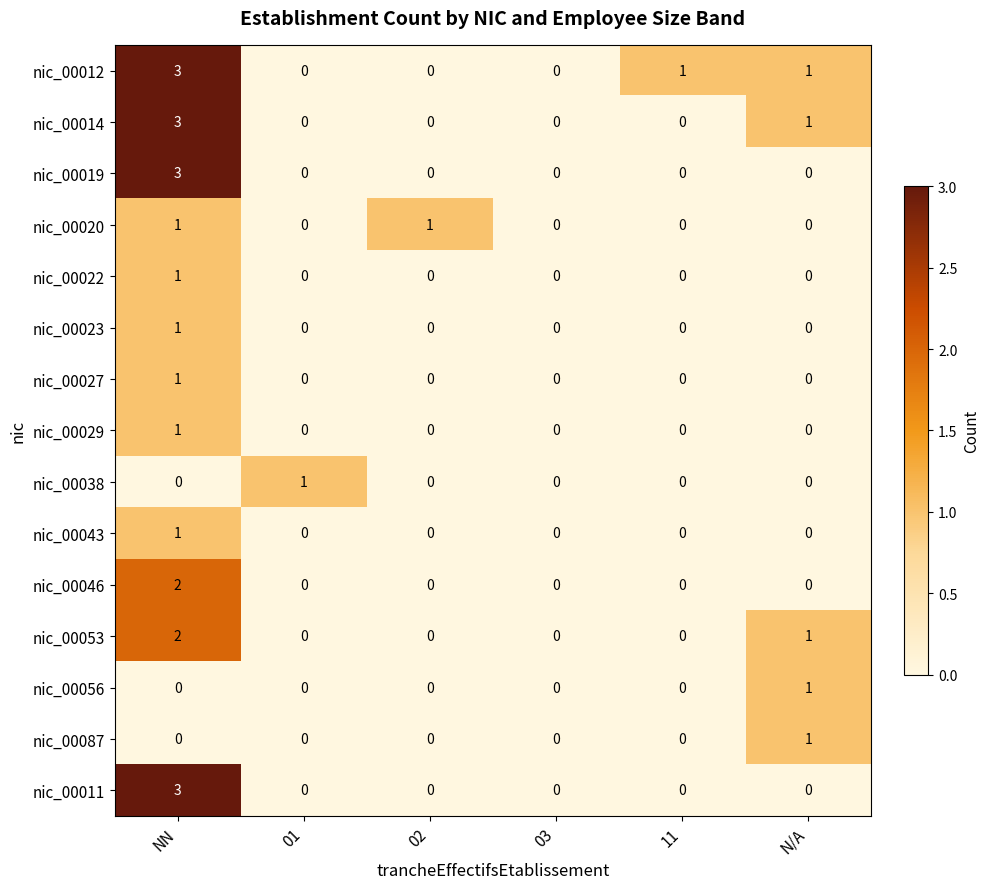

What is the difference between the highest and lowest values at NN?

3